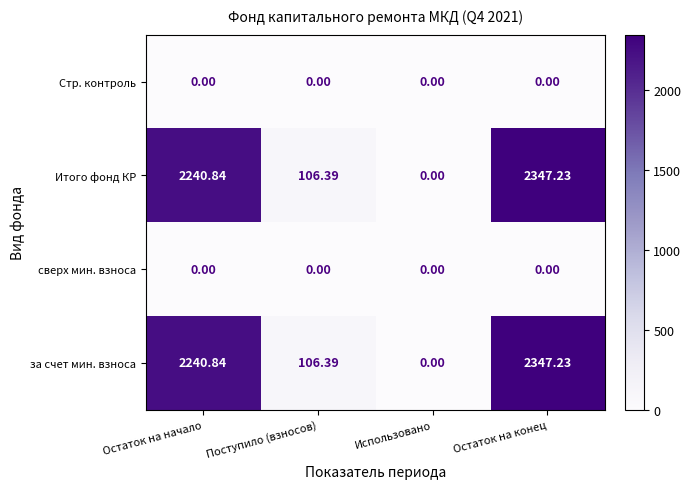

At which category is the sum across all series the highest?

Остаток на конец